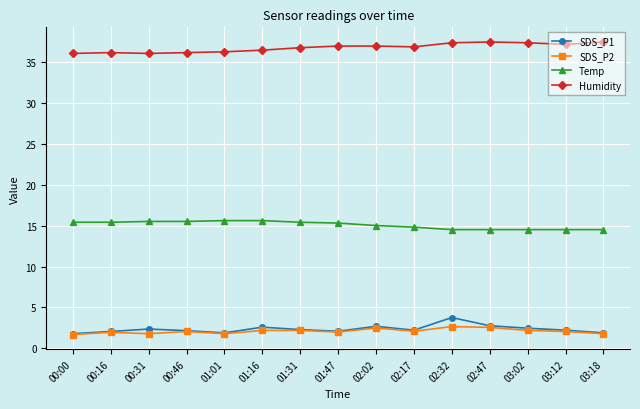

Count the number of data series in this chart.

4